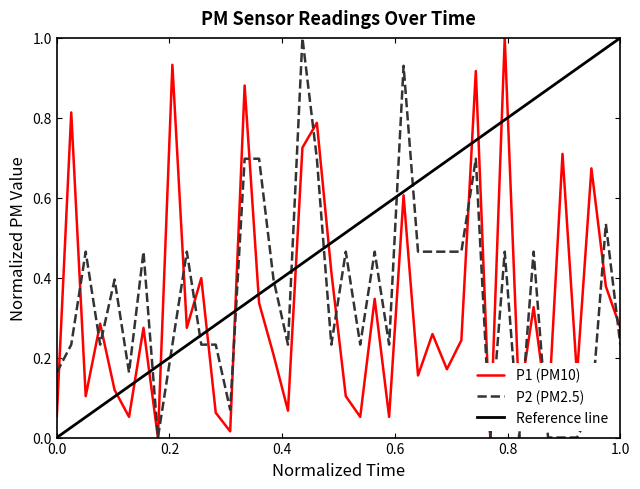

What is the difference between the maximum and minimum values in the P2 series?

1.0